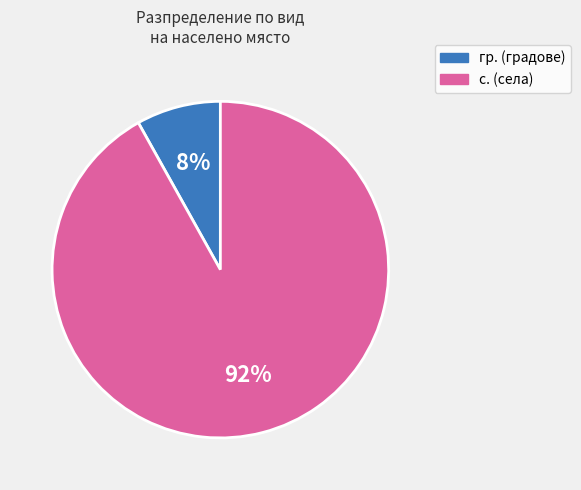

To the nearest percent, what is the average slice percentage?

50%